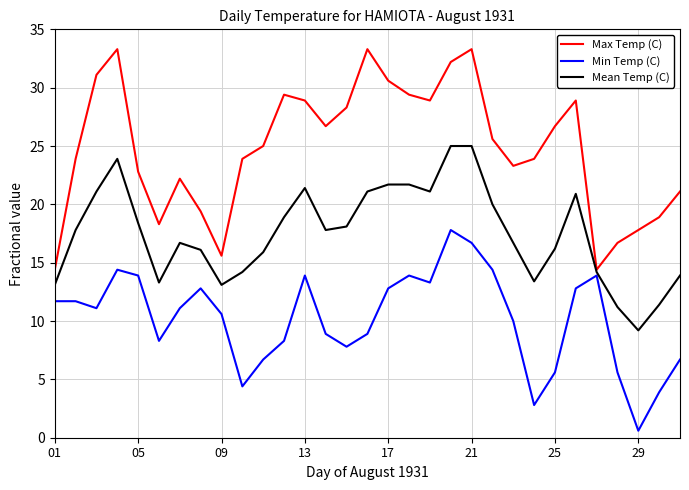

Which series has the largest total across all categories?

Max Temp (C)